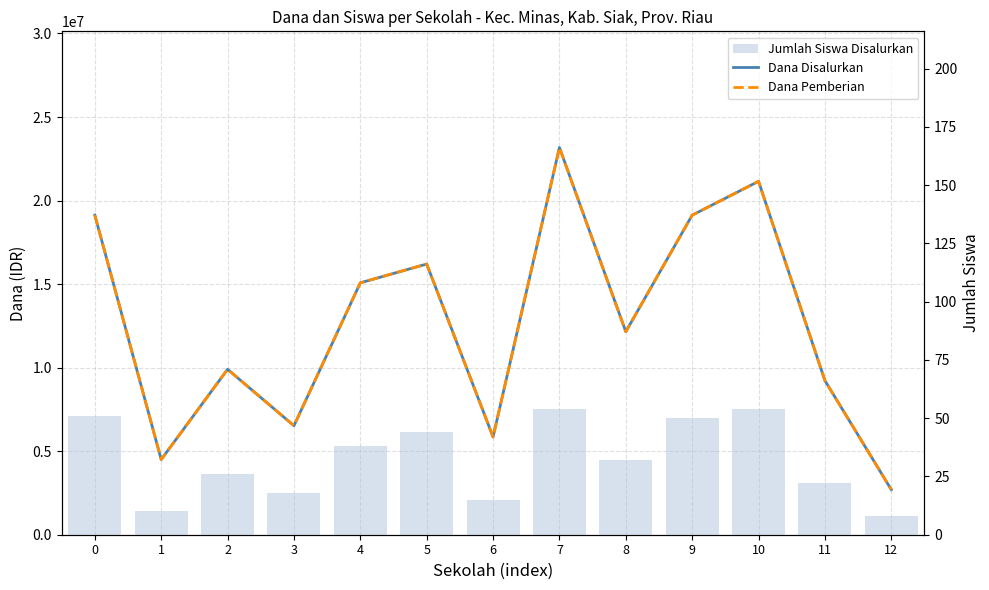

Reading right to left, list all the values displayed in this chart.

Dana Disalurkan: 12=2700000	11=9225000	10=21150000	9=19125000	8=12150000	7=23175000	6=5850000	5=16200000	4=15075000	3=6525000	2=9900000	1=4500000	0=19125000
Dana Pemberian: 12=2700000	11=9225000	10=21150000	9=19125000	8=12150000	7=23175000	6=5850000	5=16200000	4=15075000	3=6525000	2=9900000	1=4500000	0=19125000
Jumlah Siswa Disalurkan: 12=8	11=22	10=54	9=50	8=32	7=54	6=15	5=44	4=38	3=18	2=26	1=10	0=51